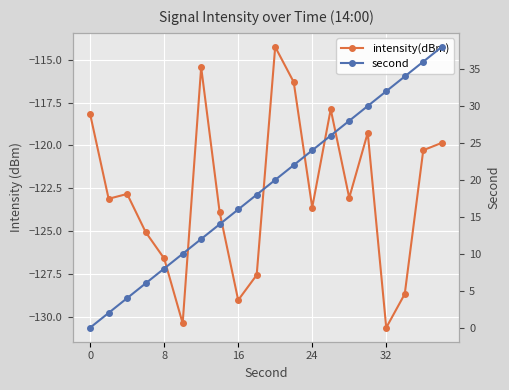

What is the difference between the maximum and second lowest values in the intensity(dBm) series?

16.1